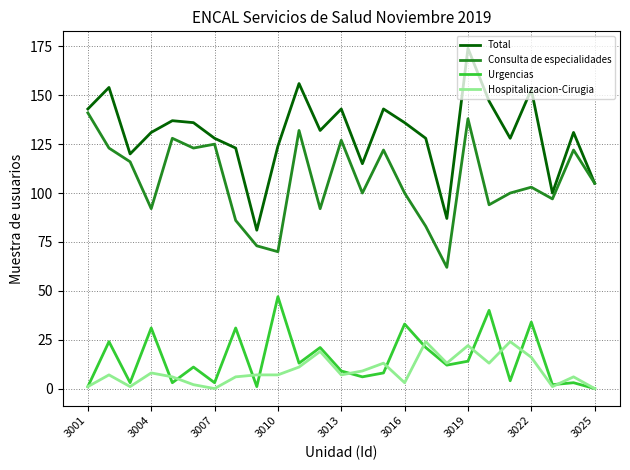

Which series has the largest range (max minus min)?

Total